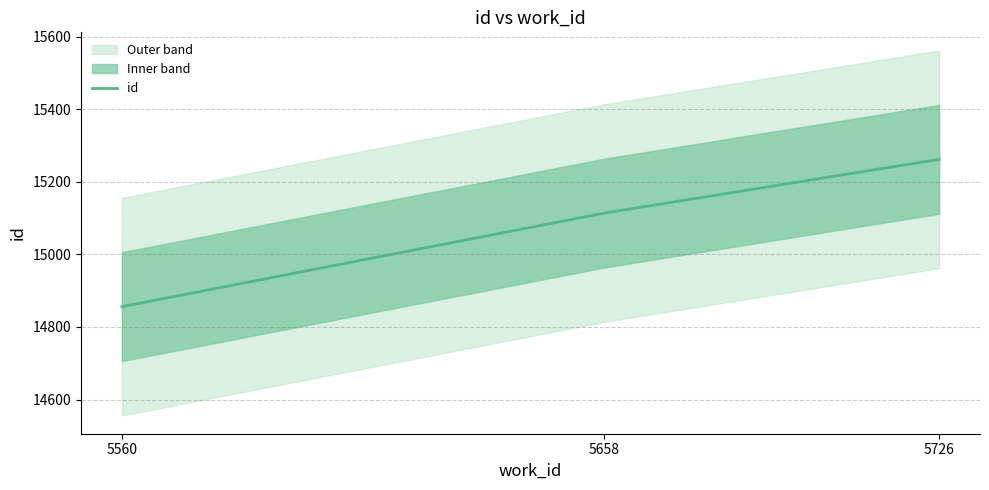

The value at 5726 is 24842. True or false?

False